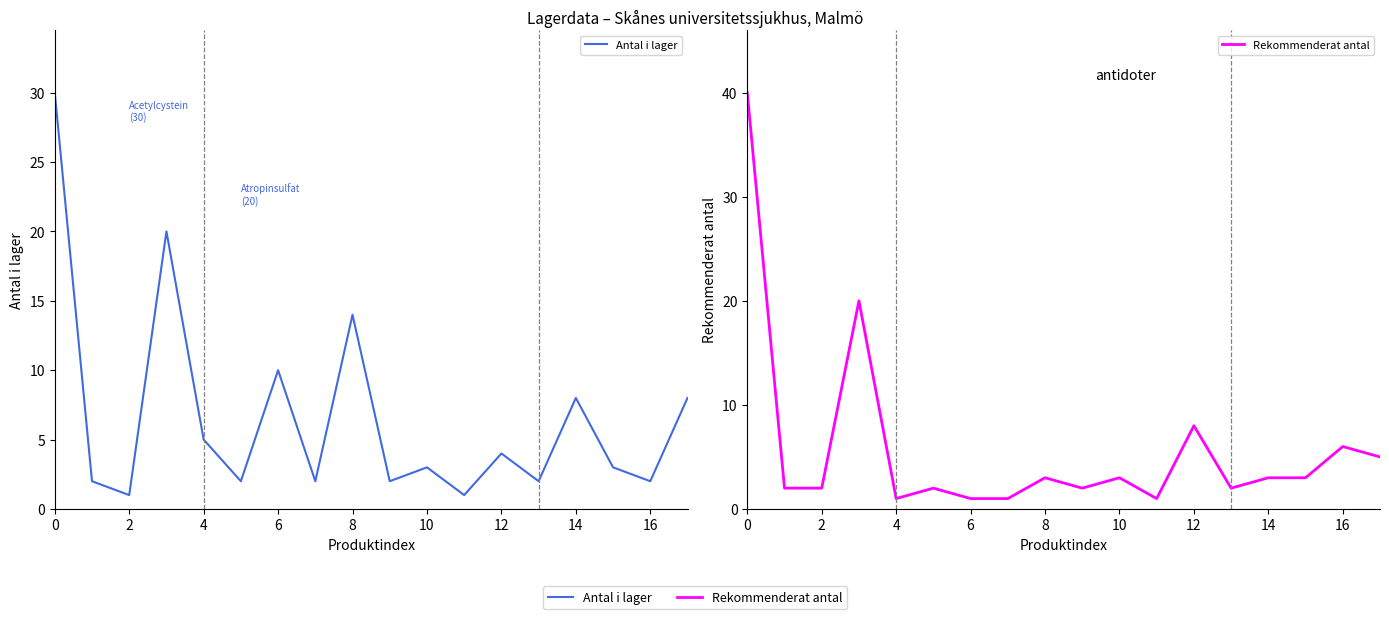

In Rekommenderat antal, how many points are lower than both neighbors (excluding endpoints)?

4